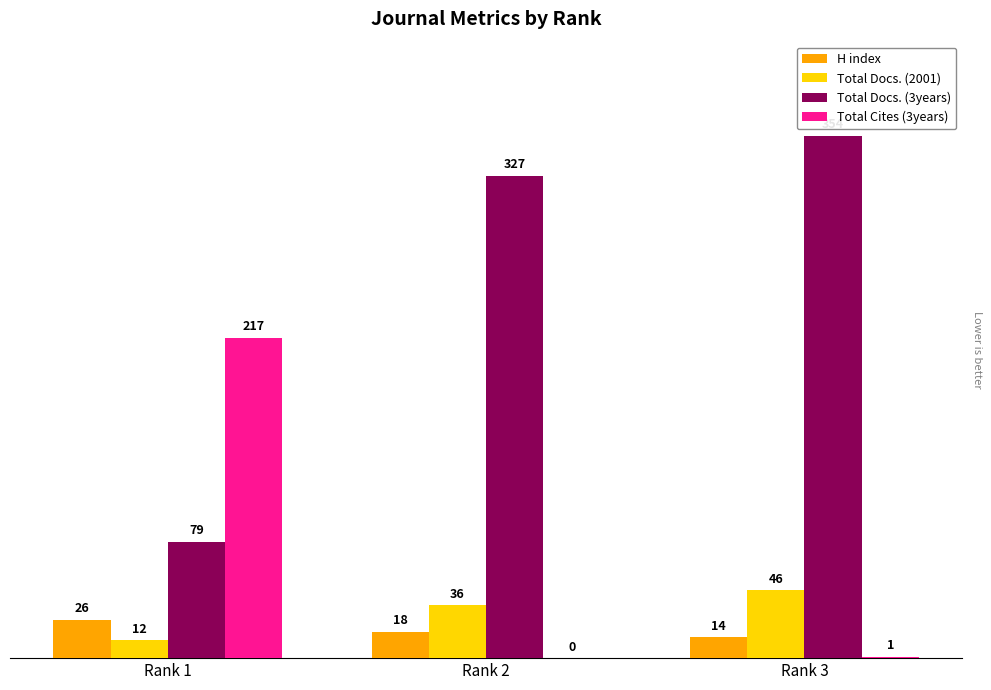

Reading left to right, extract all data points from this chart.

H index: Rank 1=26	Rank 2=18	Rank 3=14
Total Docs. (2001): Rank 1=12	Rank 2=36	Rank 3=46
Total Docs. (3years): Rank 1=79	Rank 2=327	Rank 3=354
Total Cites (3years): Rank 1=217	Rank 2=0	Rank 3=1